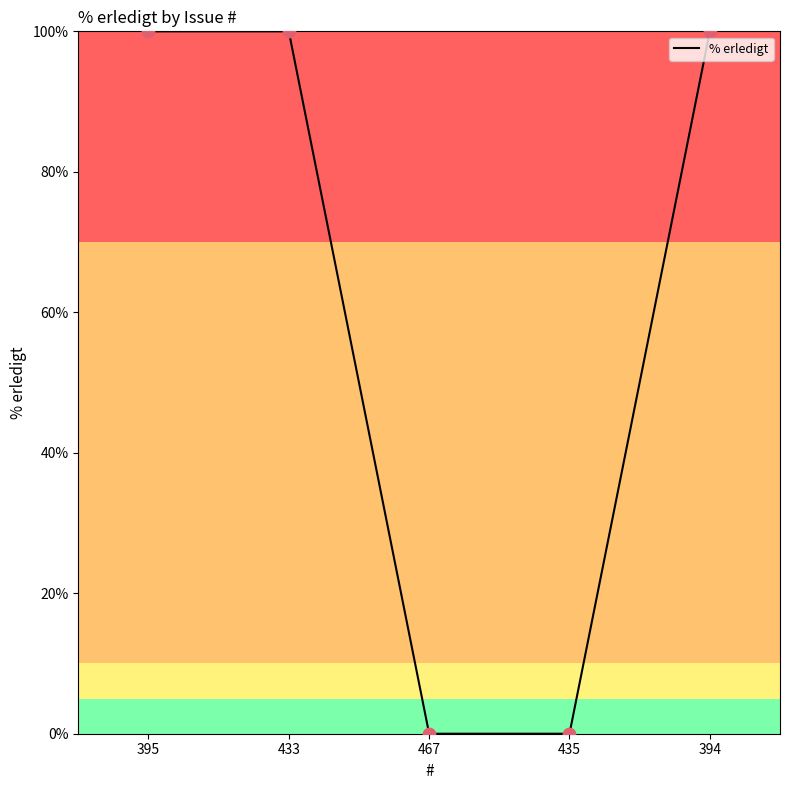

Which has a higher value, 435 or 395?

395